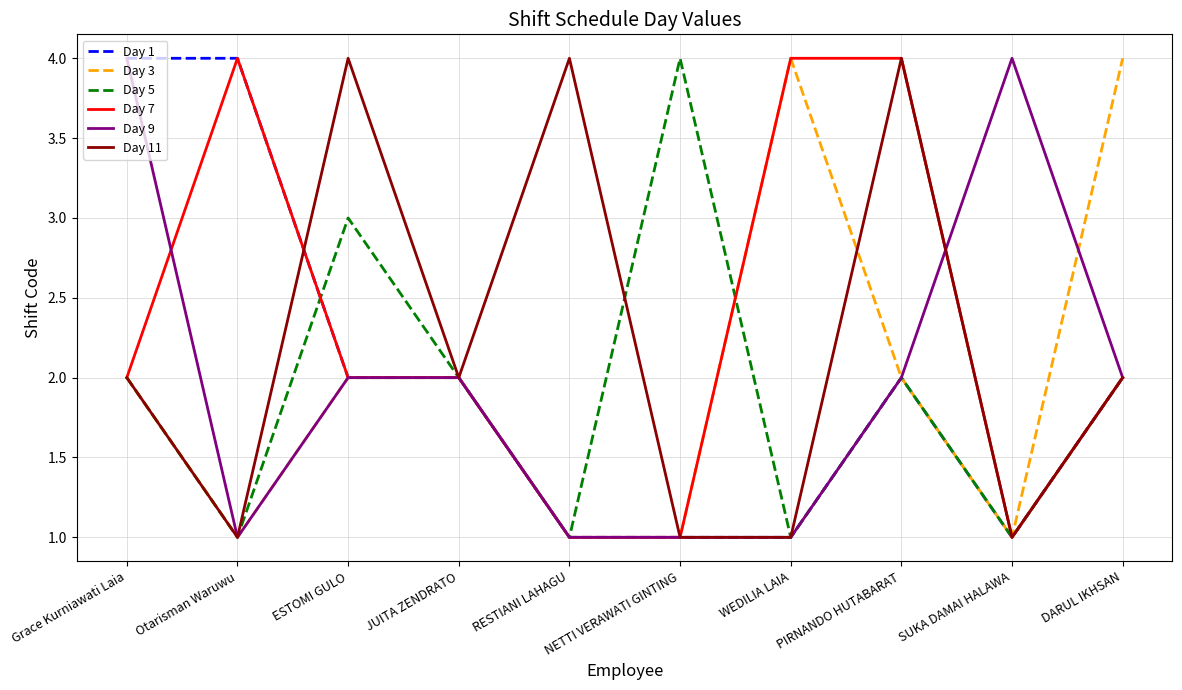

What position from the right is PIRNANDO HUTABARAT?

3